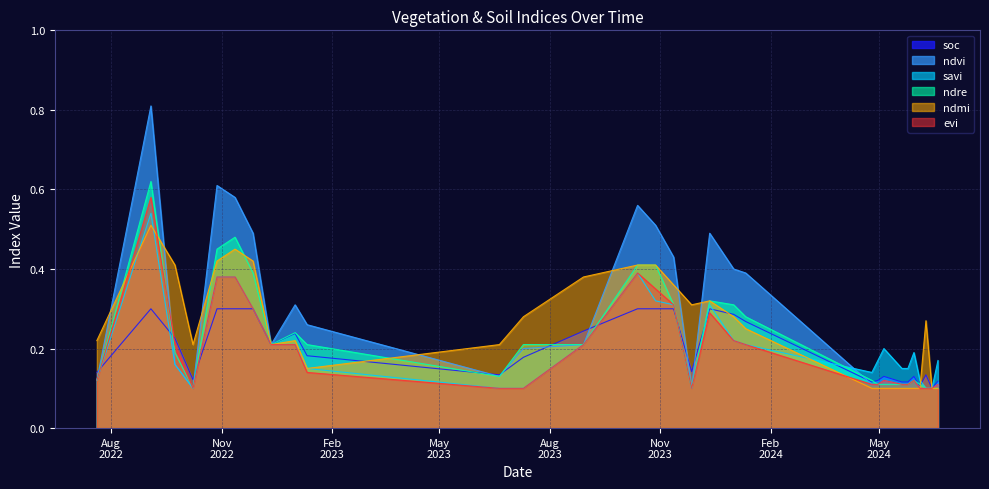

Is the value of ndmi at 29-08-2023 greater than the value of savi at 09-06-2024?

Yes